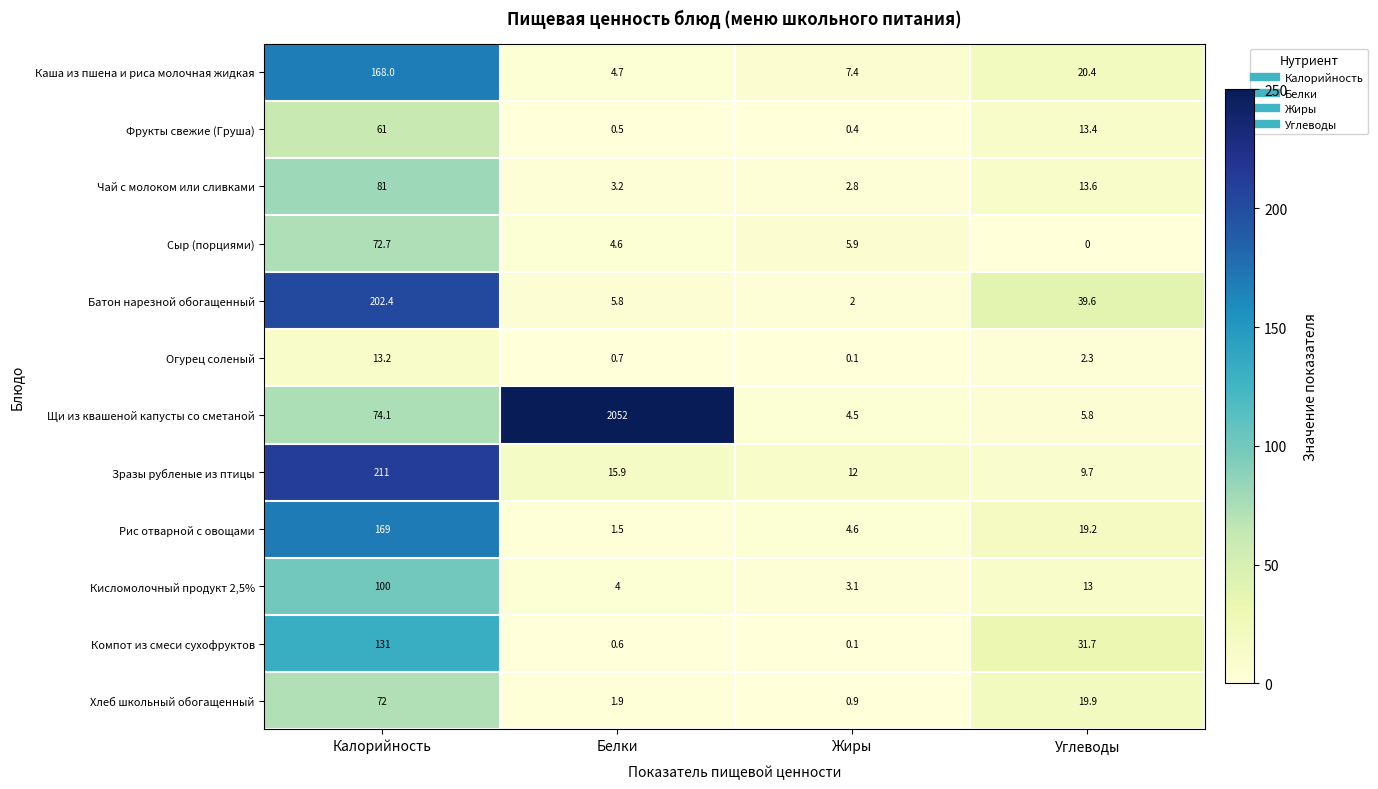

Which series has the widest spread of values?

Щи из квашеной капусты со сметаной